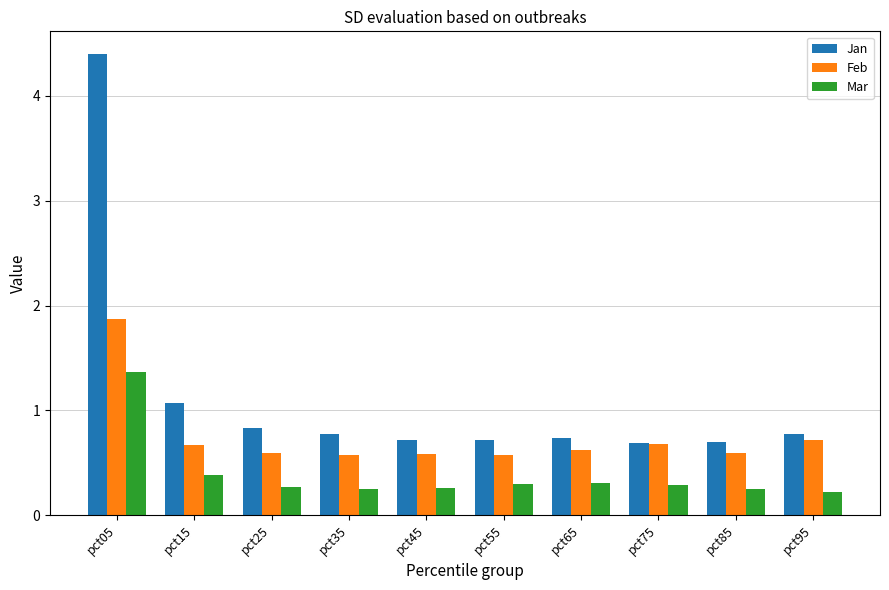

What is the lowest value of the Jan series?

0.7